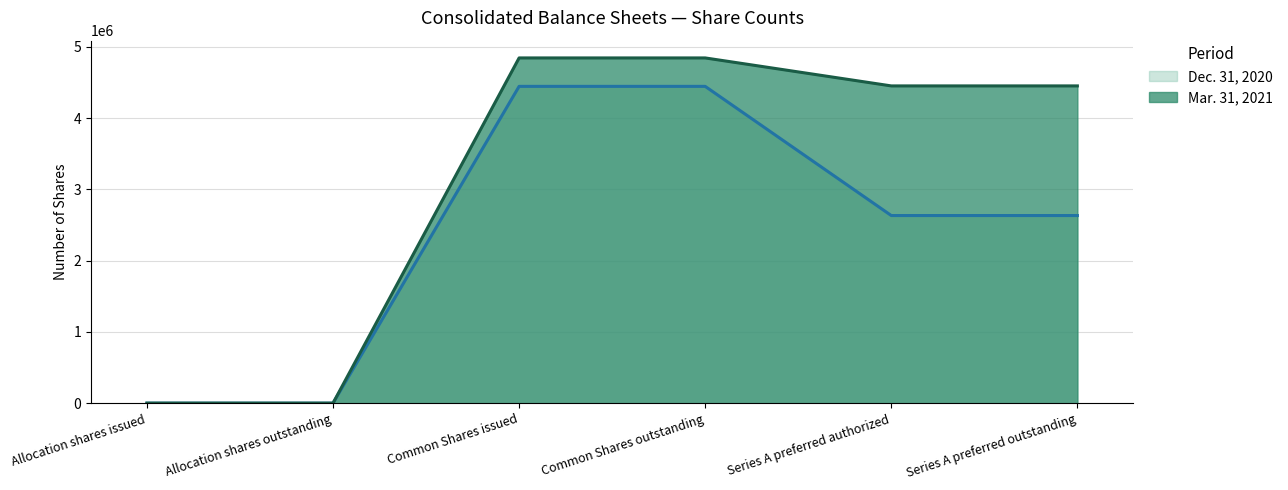

True or false: Dec. 31, 2020 (line) has more than 0 points higher than both neighbors.

False